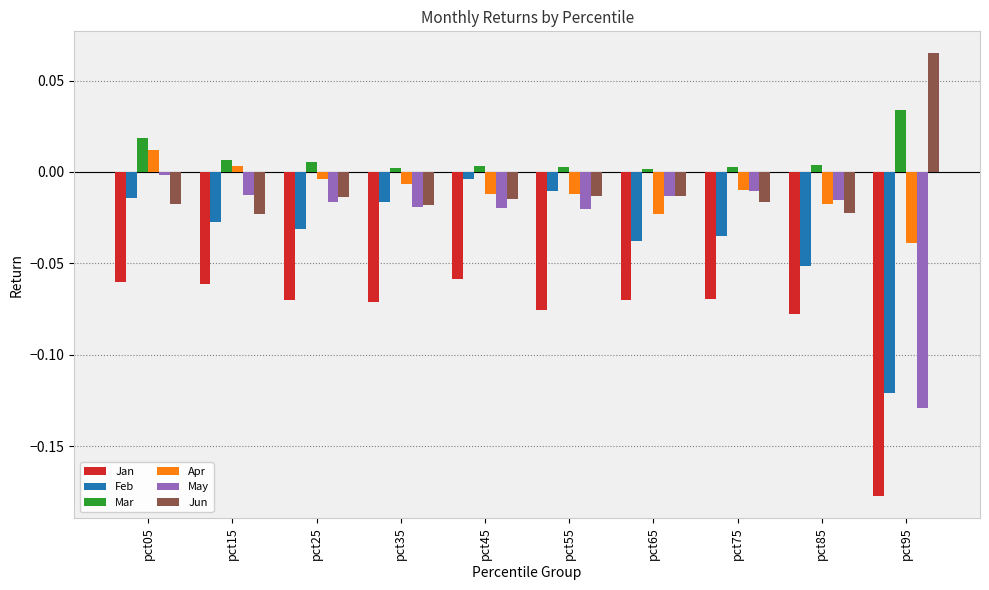

Is the value of May at pct05 greater than the value of Apr at pct65?

Yes